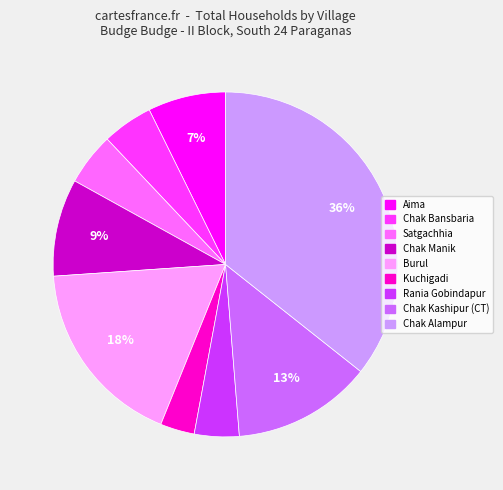

To the nearest percent, what is the difference between the Chak Kashipur (CT) and Chak Alampur slice percentages?

23%